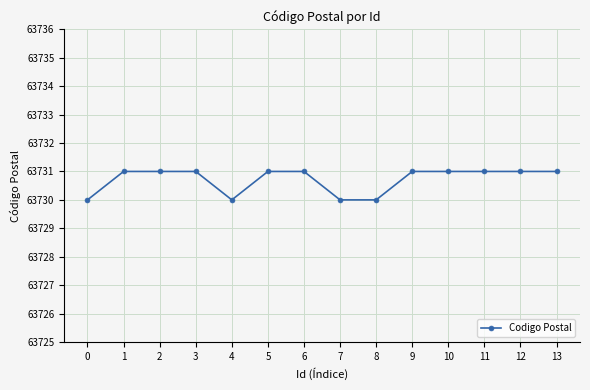

What is the smallest value displayed?

63730